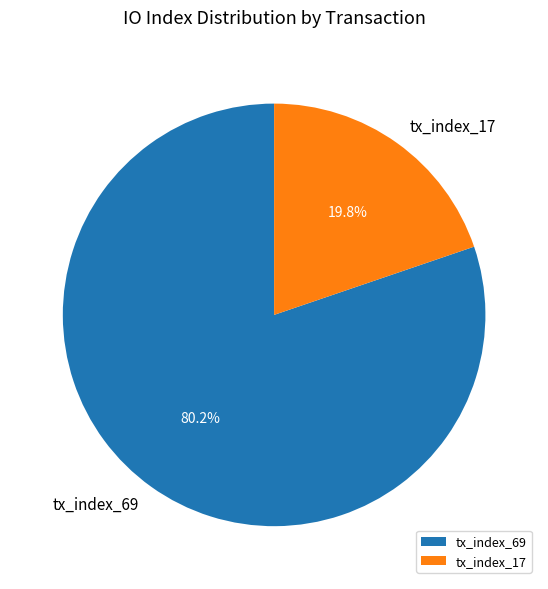

What is the total percentage of tx_index_69 and tx_index_17?

100.0%